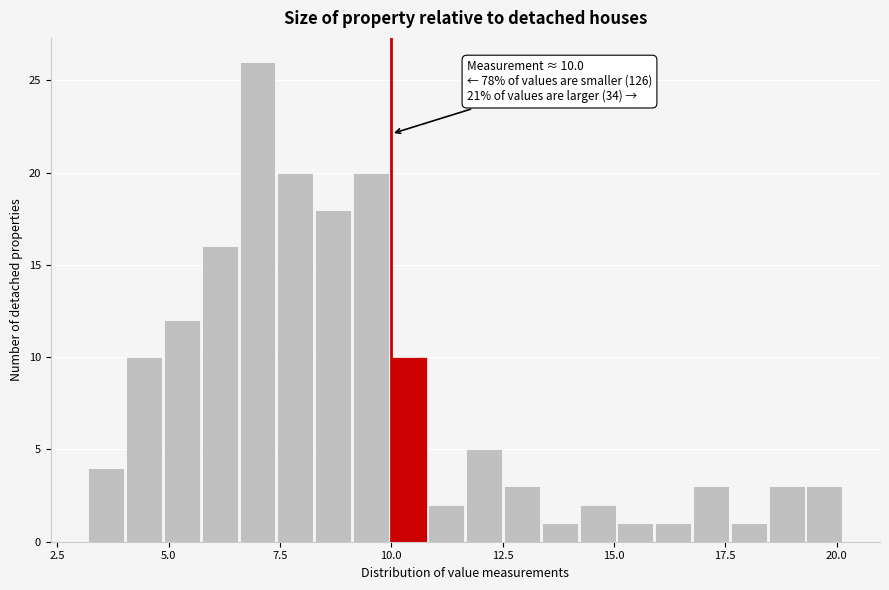

Around what value on the x-axis is the tallest bar? Give the approximate position of its centre, as read against the axis.

7.0